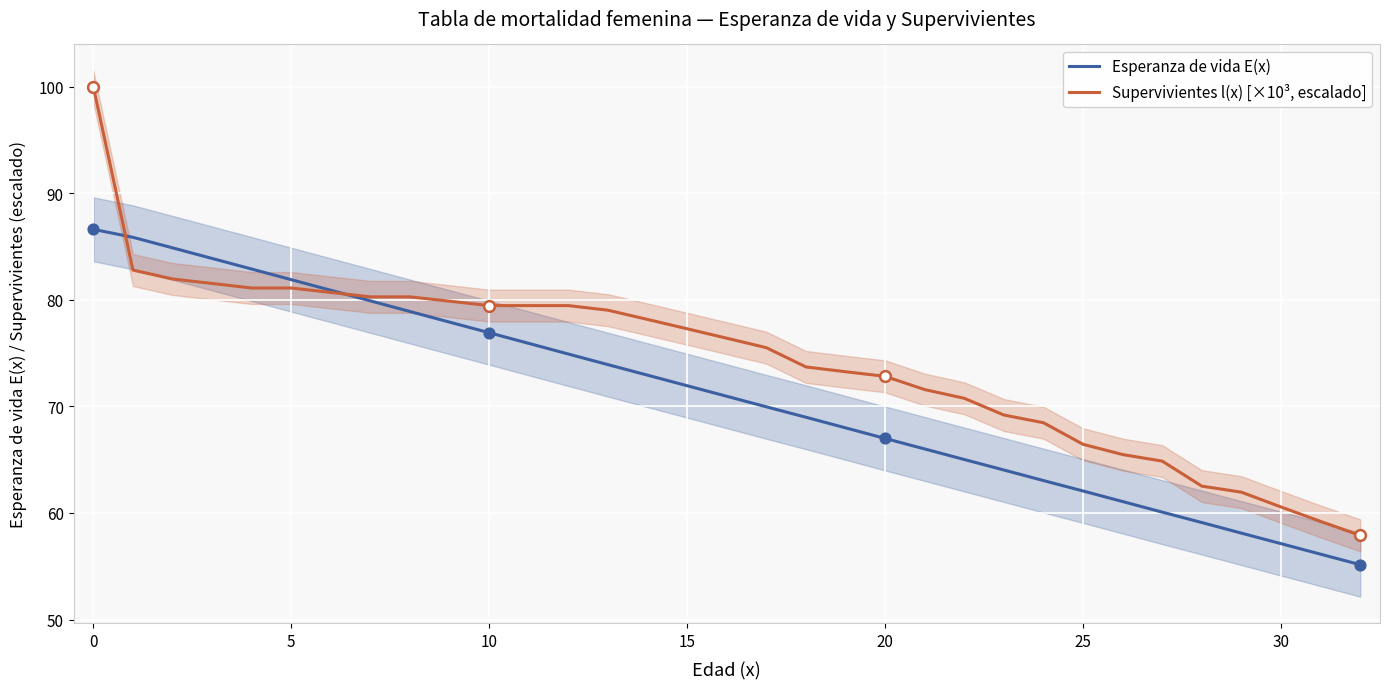

What is the minimum value for Esperanza de vida E(x)?

55.1